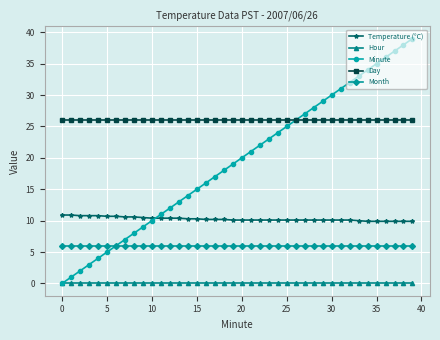

True or false: Month and Hour cross at least once.

False